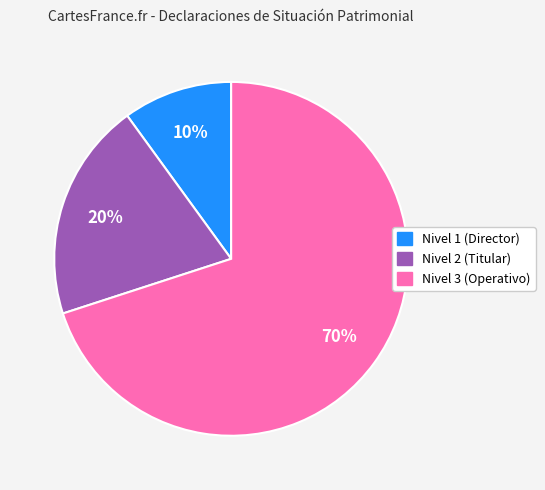

To the nearest percent, what is the average slice percentage?

33%